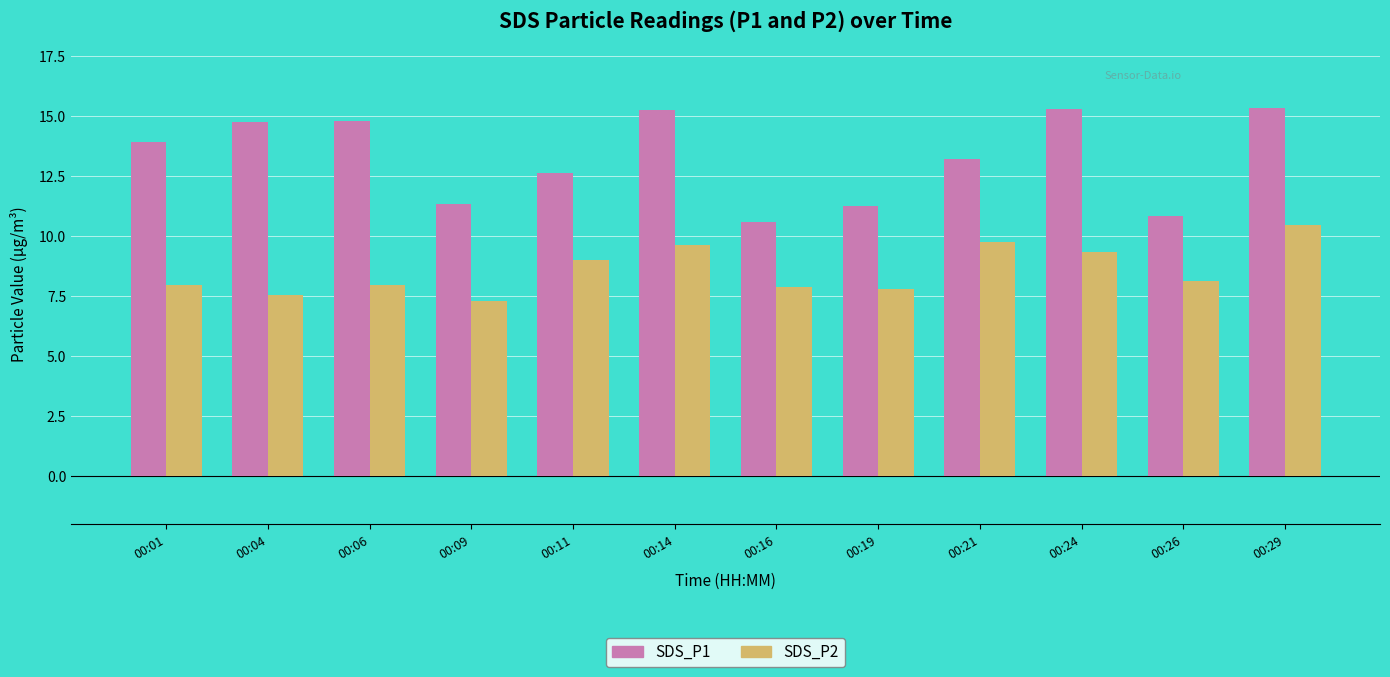

At how many categories does at least one series exceed 12?

8